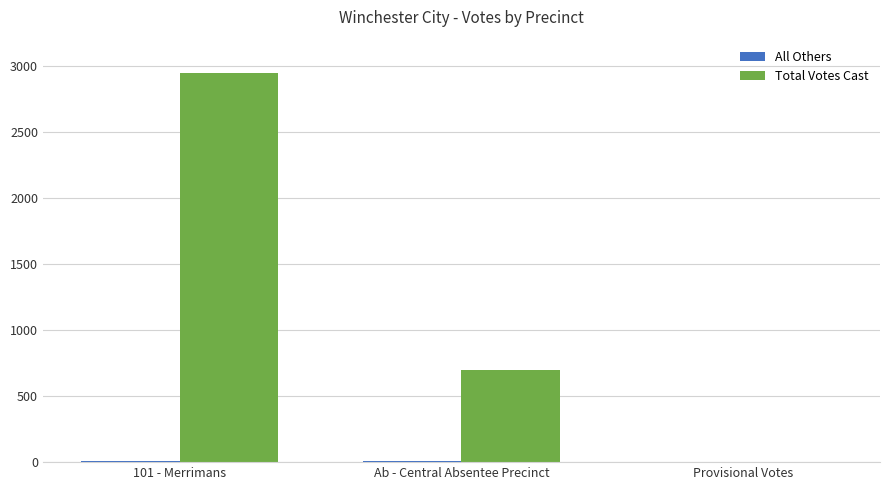

What is the sum of all Total Votes Cast values?

3645